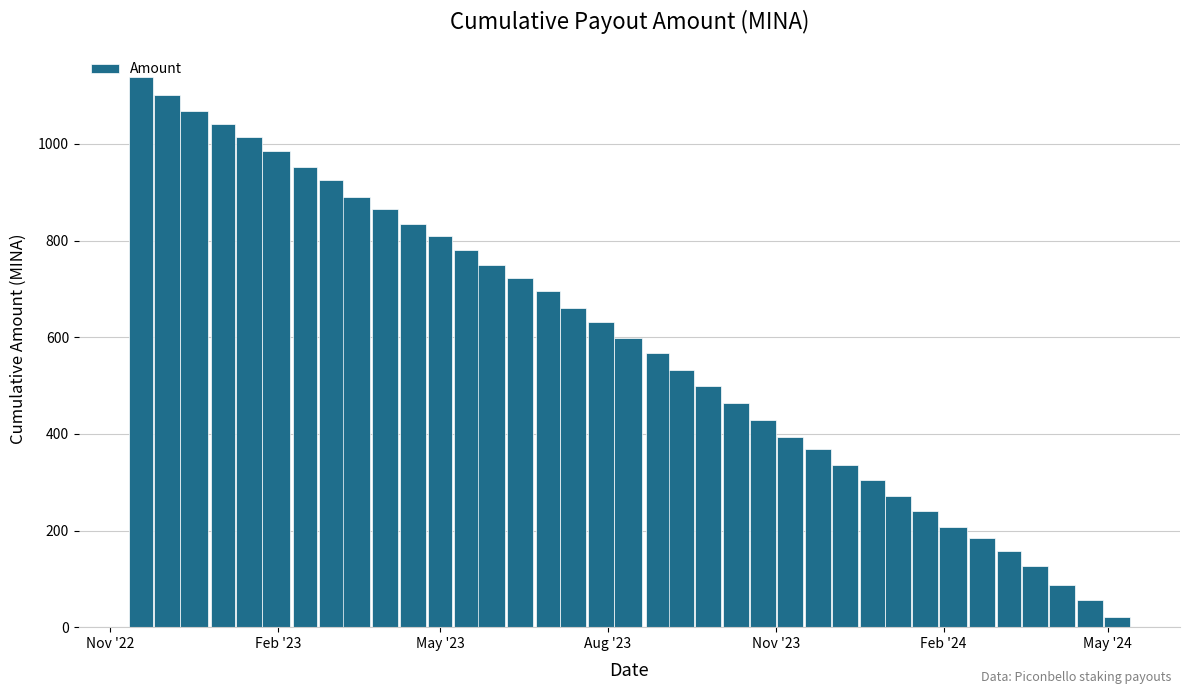

What is the value of the 6th bar from the left?

984.9